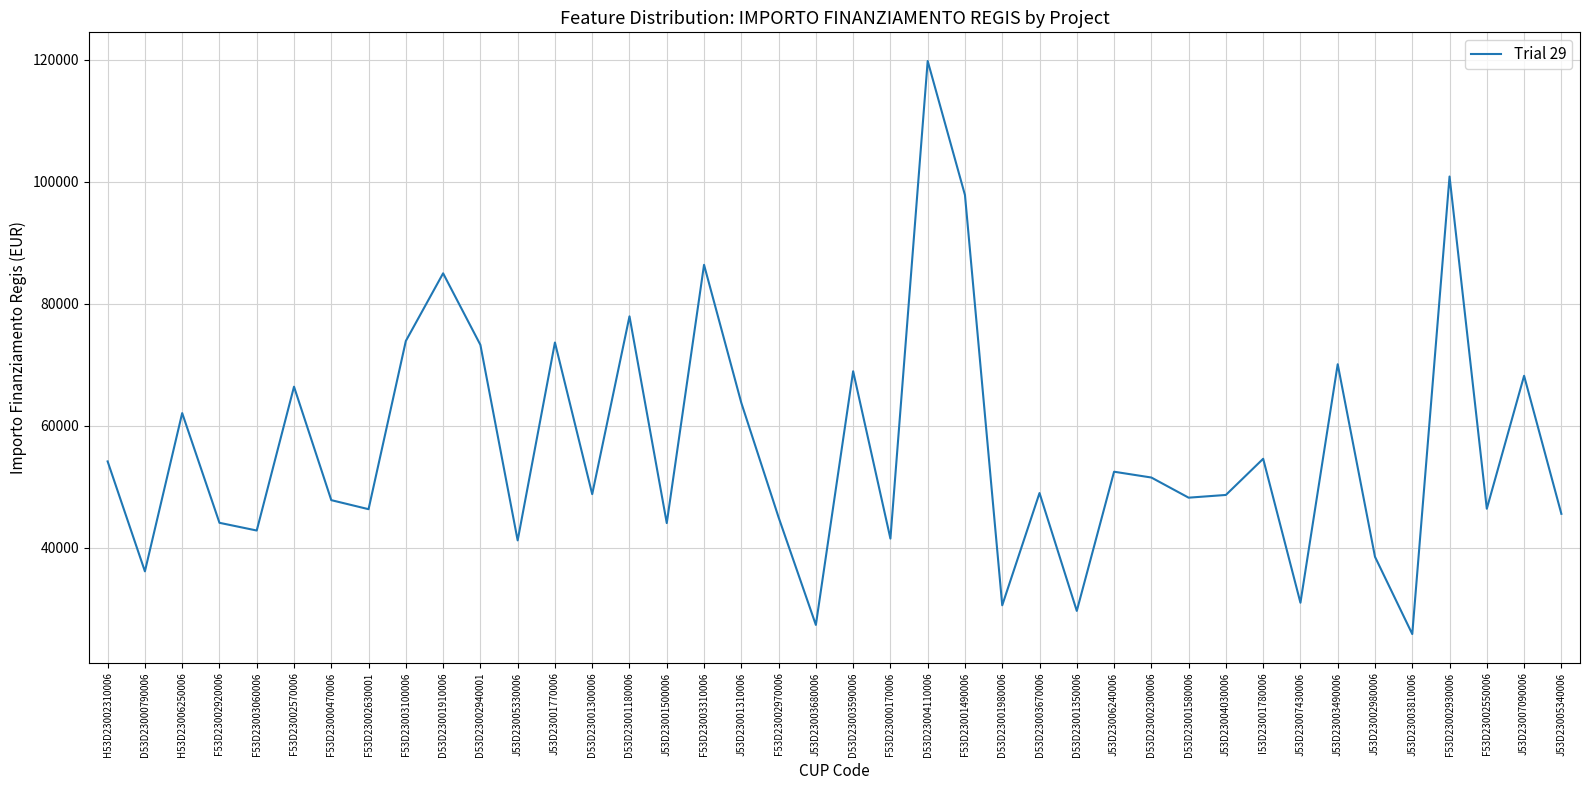

The chart shows a value of 103986.7 at J53D23001310006. True or false?

False